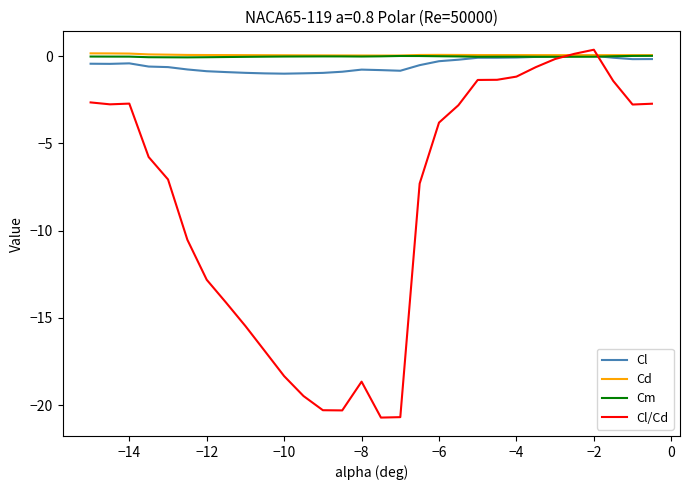

What is the smallest value displayed?

-20.7